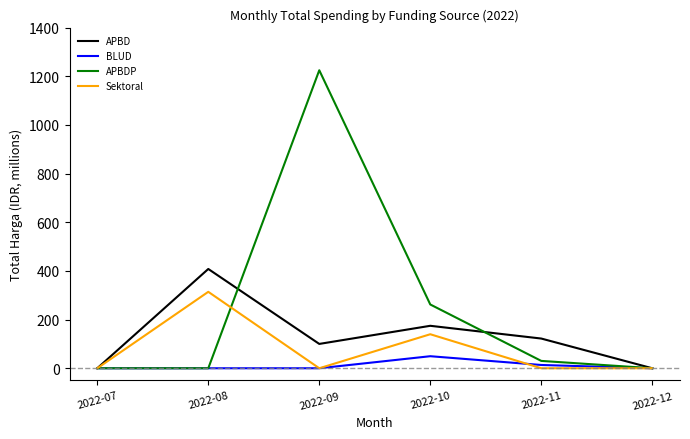

Does the chart have visible grid lines?

No